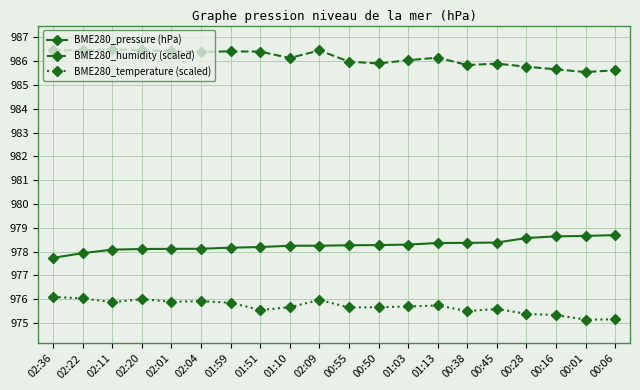

Between 01:51 and 00:28, which series saw the biggest shift?

BME280_humidity (scaled)